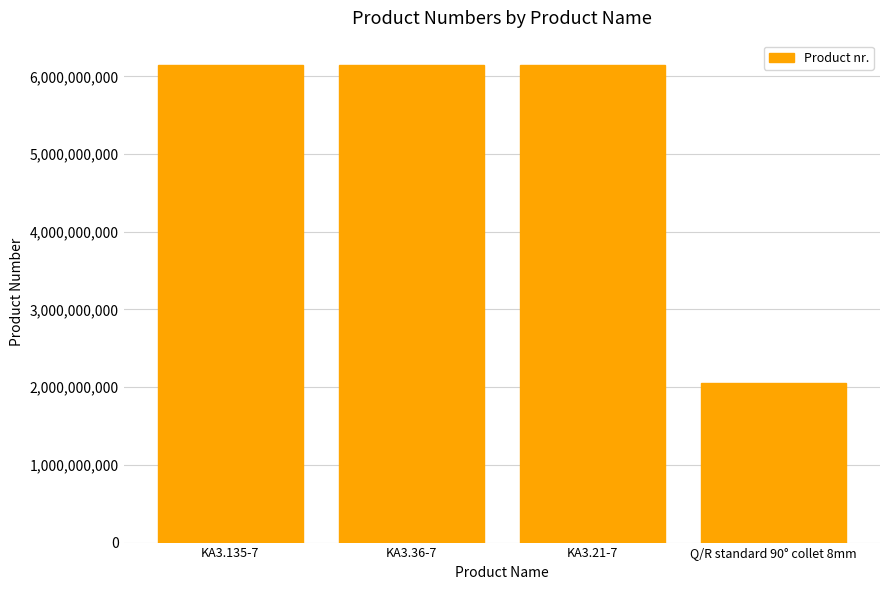

What is the ratio of the value at KA3.36-7 to the value at KA3.21-7?

1.0